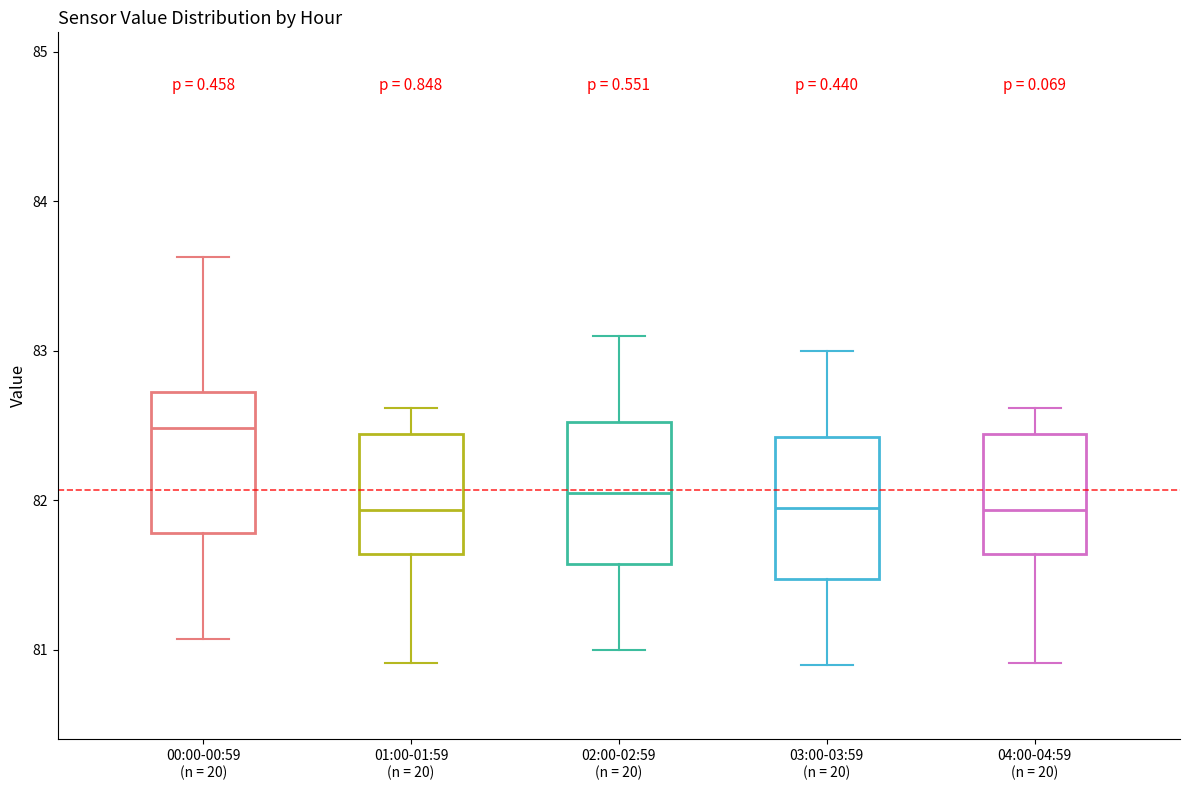

Reading left to right, transcribe this box plot: for each box, give where its median line is, the range the box spans, and where its two whiskers end, as read against the y-axis. The values are not printed on the chart, so give them approximately, as read against the axis.

00:00-00:59 (n = 20): median 82.5, box 81.8 to 82.7, whiskers 81.1 to 83.6
01:00-01:59 (n = 20): median 81.9, box 81.6 to 82.4, whiskers 80.9 to 82.6
02:00-02:59 (n = 20): median 82.1, box 81.6 to 82.5, whiskers 81.0 to 83.1
03:00-03:59 (n = 20): median 82.0, box 81.5 to 82.4, whiskers 80.9 to 83.0
04:00-04:59 (n = 20): median 81.9, box 81.6 to 82.4, whiskers 80.9 to 82.6